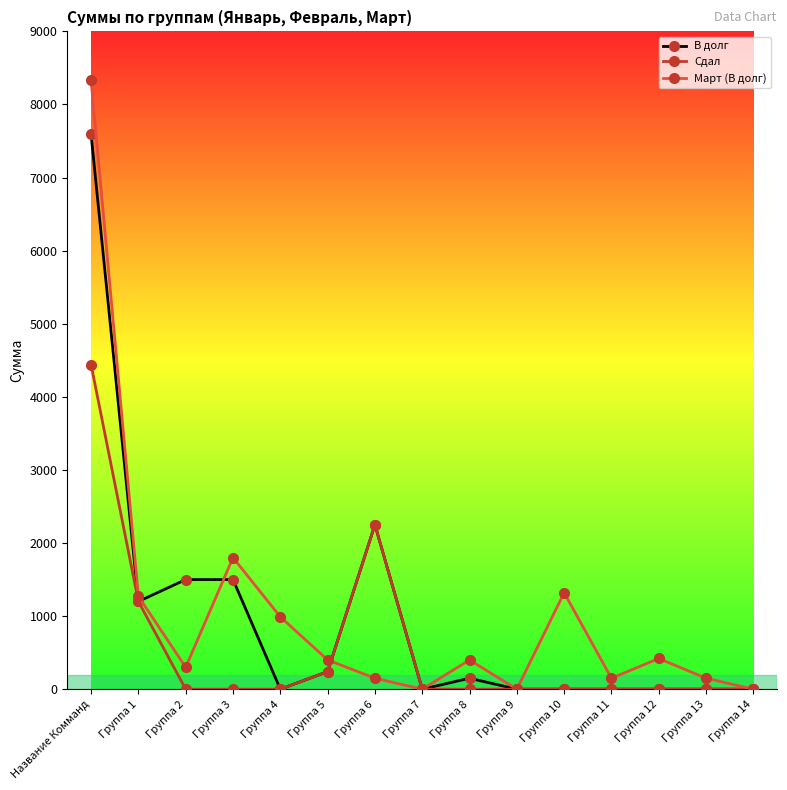

What is the highest value of the Сдал series?

4440